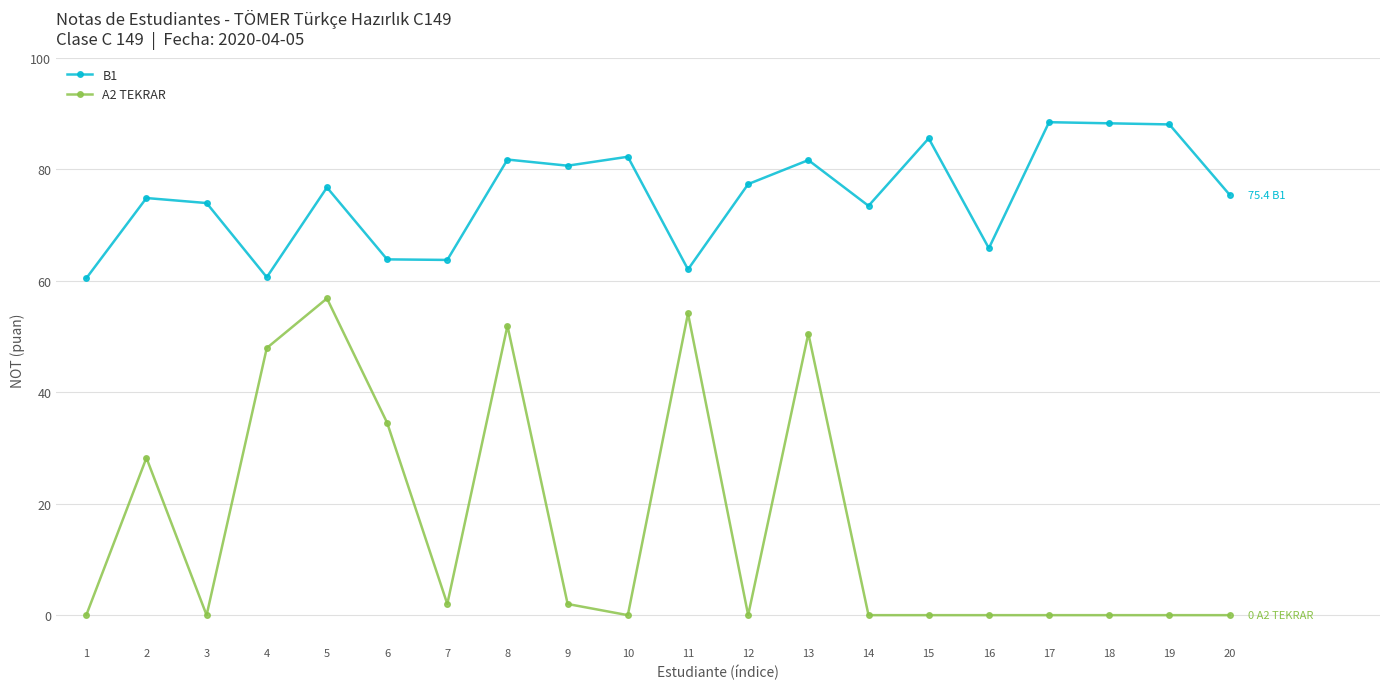

Between 6 and 14, which series saw the biggest shift?

A2 TEKRAR